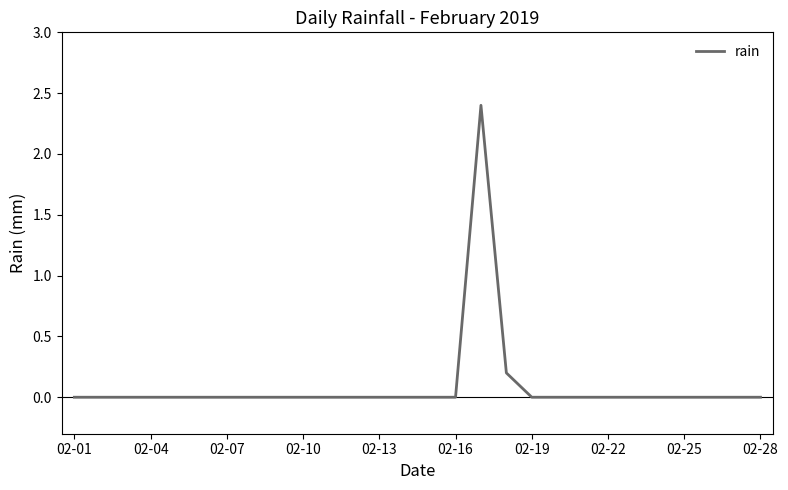

What is the difference between the maximum and minimum values?

2.4